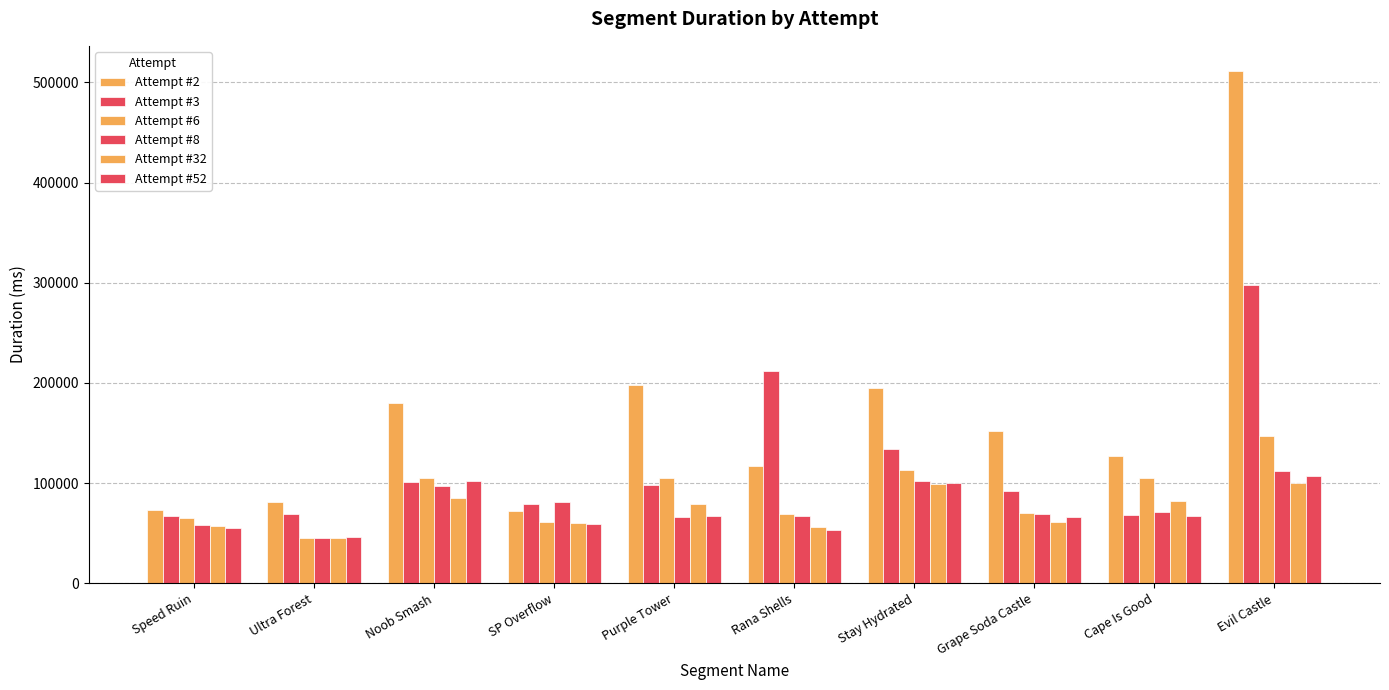

List the labels in order of Attempt #3 value, largest first.

Evil Castle, Rana Shells, Stay Hydrated, Noob Smash, Purple Tower, Grape Soda Castle, SP Overflow, Ultra Forest, Cape Is Good, Speed Ruin